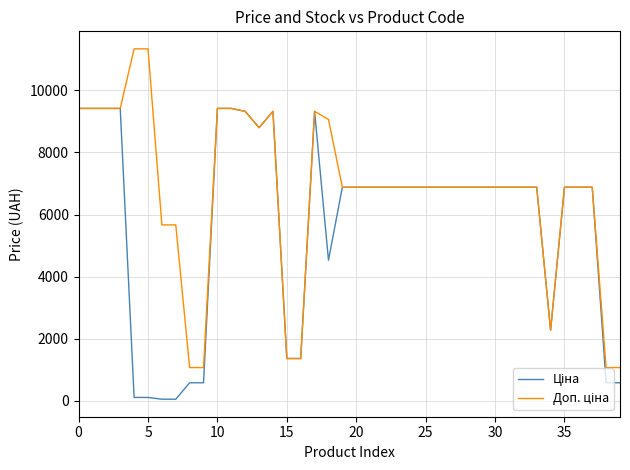

What is the maximum value shown in the chart?

11334.0